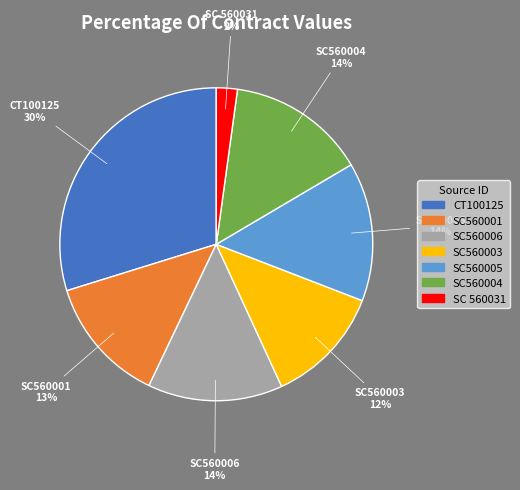

Do SC560005 and SC560006 together represent more than half of the pie?

No